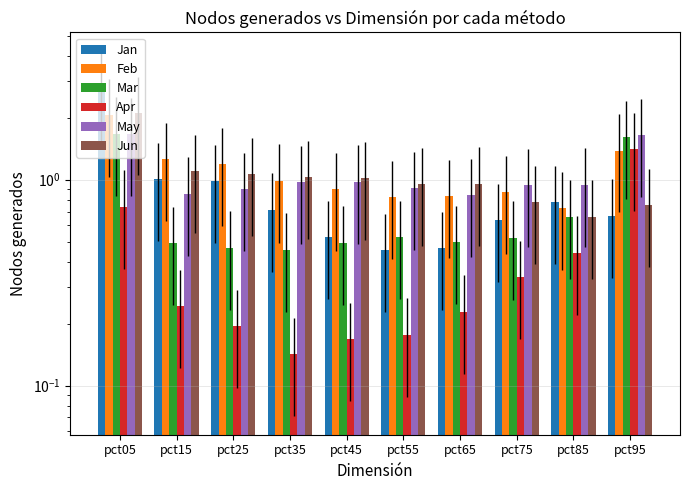

Which series has the largest total across all categories?

Feb